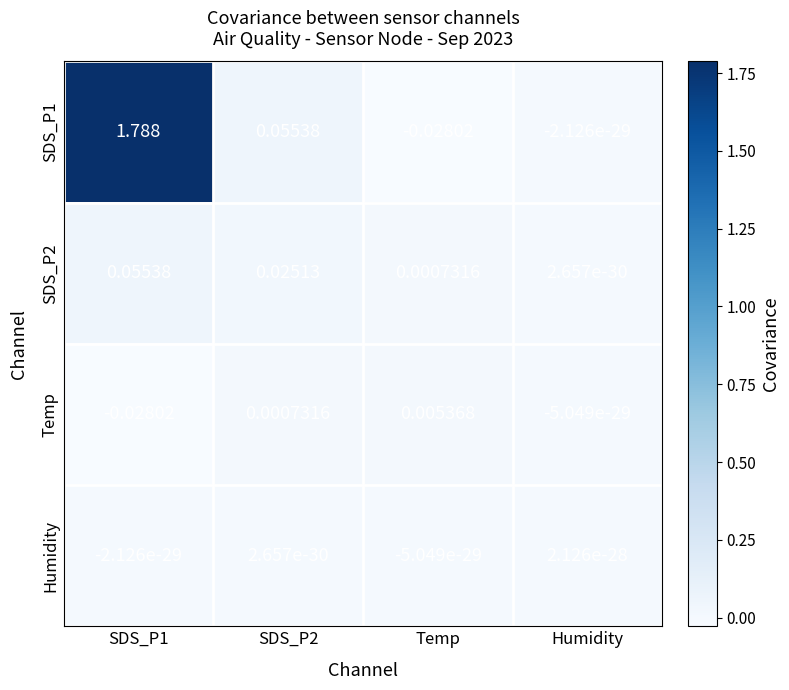

Is the value of Temp at SDS_P1 greater than the value of SDS_P2 at Humidity?

No